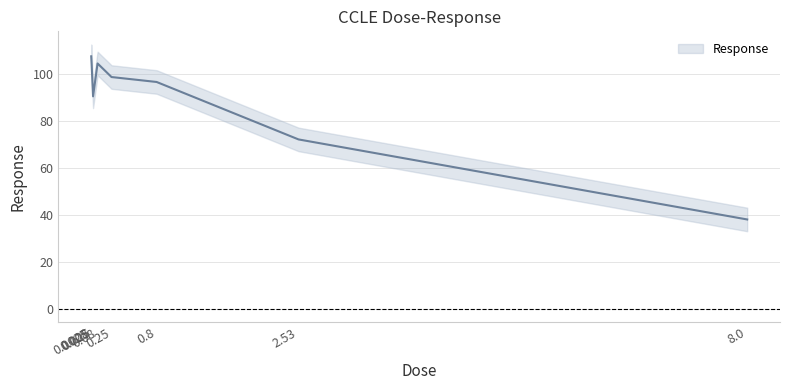

What is the label of the 1st point from the right?

8.0